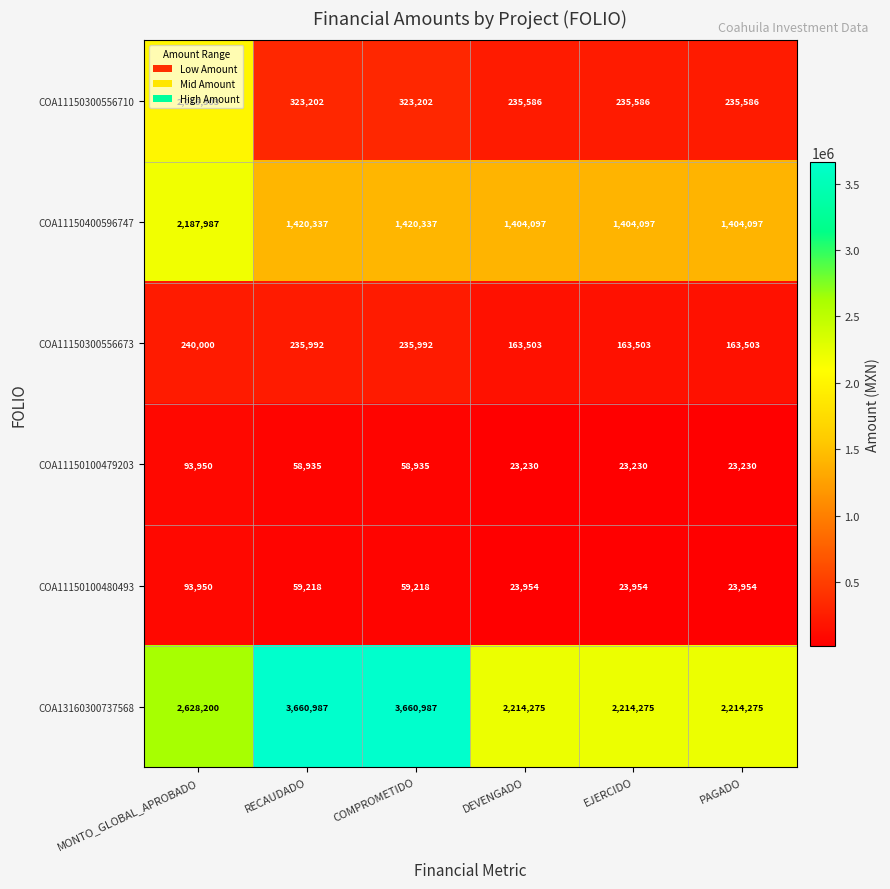

Which series has the largest total across all categories?

COA13160300737568